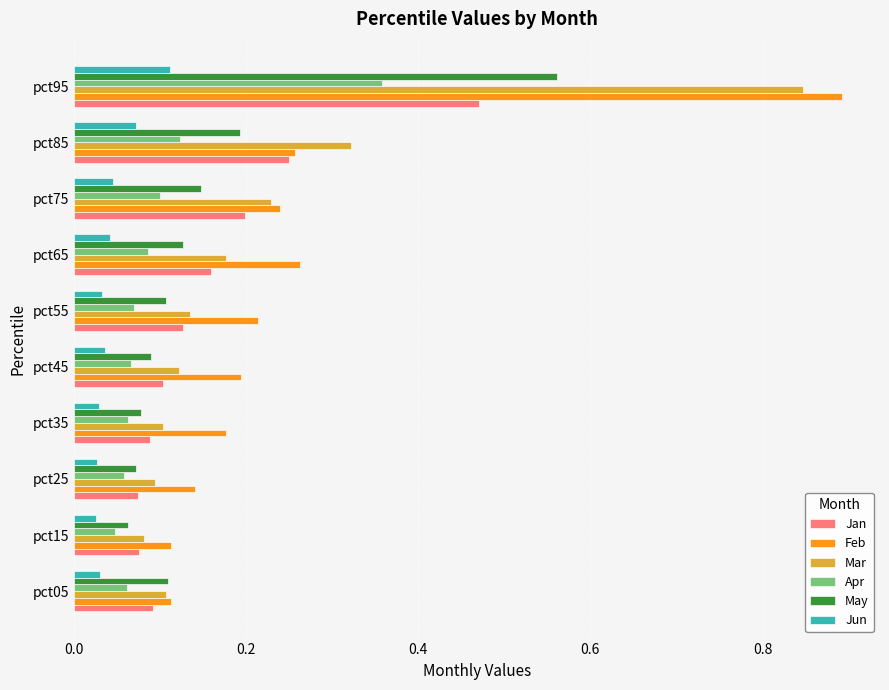

What is the sum of all Feb values?

2.6